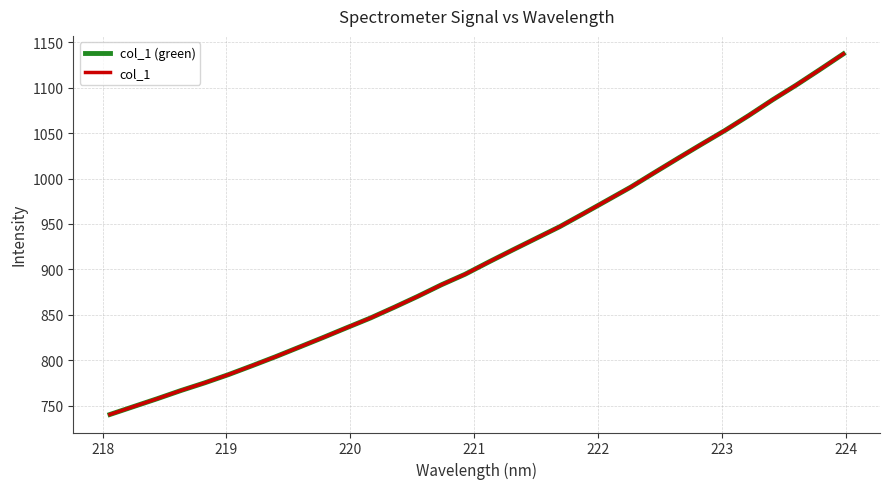

True or false: col_1 (green) and col_1 intersect in this chart.

False